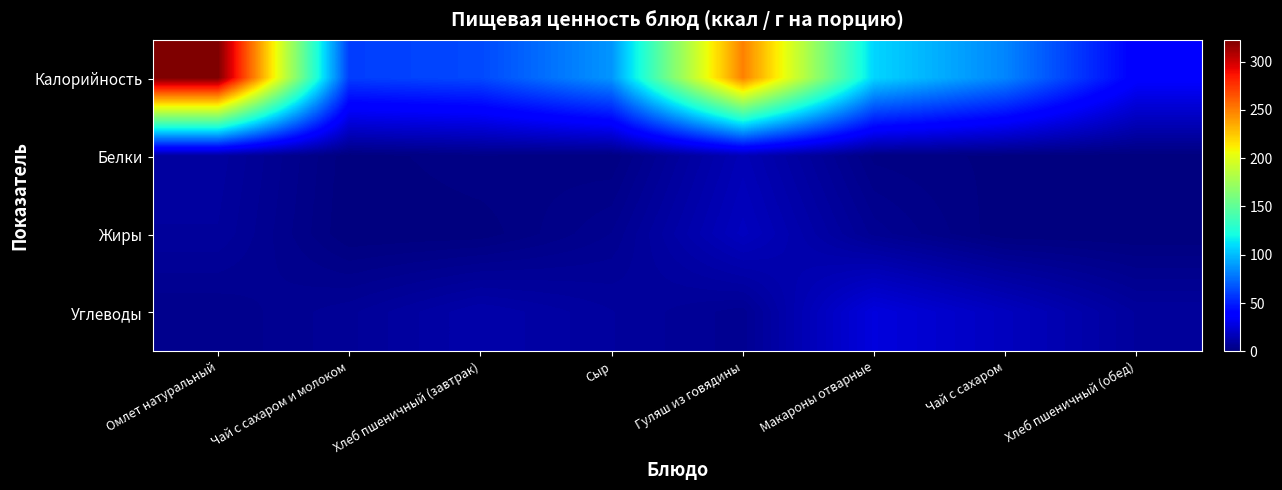

How many distinct data groups are displayed?

4